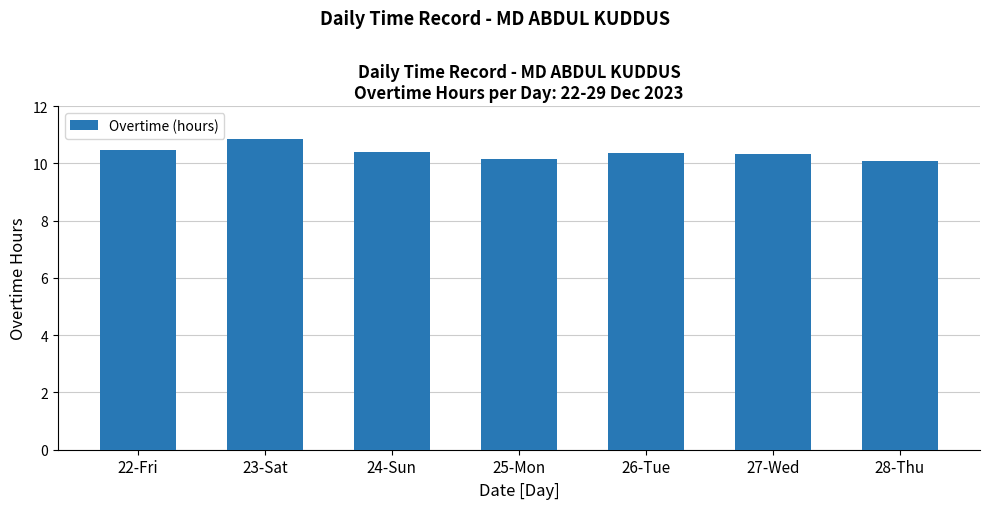

What is the approximate value at 24-Sun?

10.4